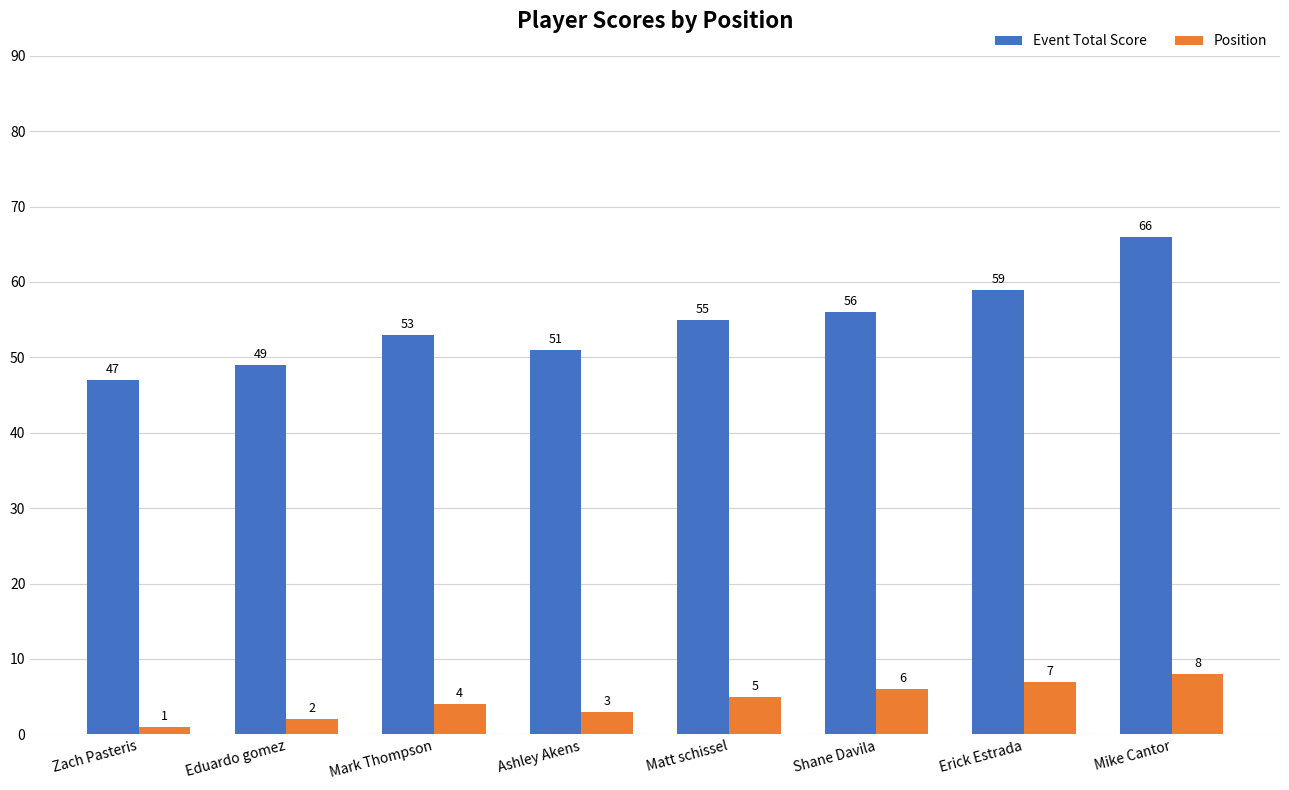

What is the sum of the Position values at Erick Estrada and Ashley Akens?

10